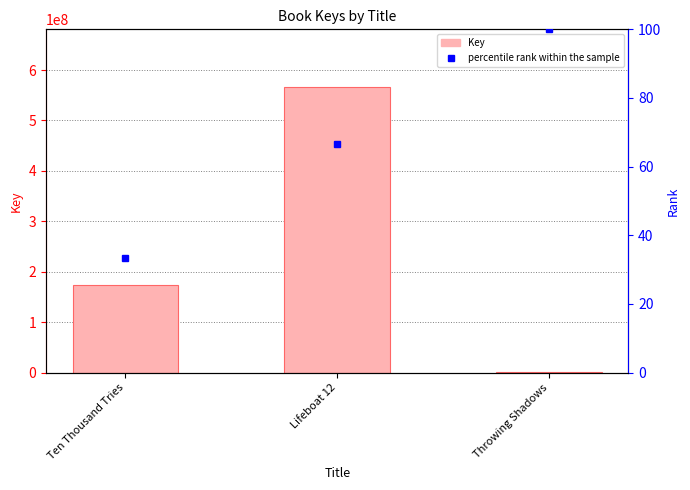

Which label corresponds to the largest value in the chart?

Lifeboat 12